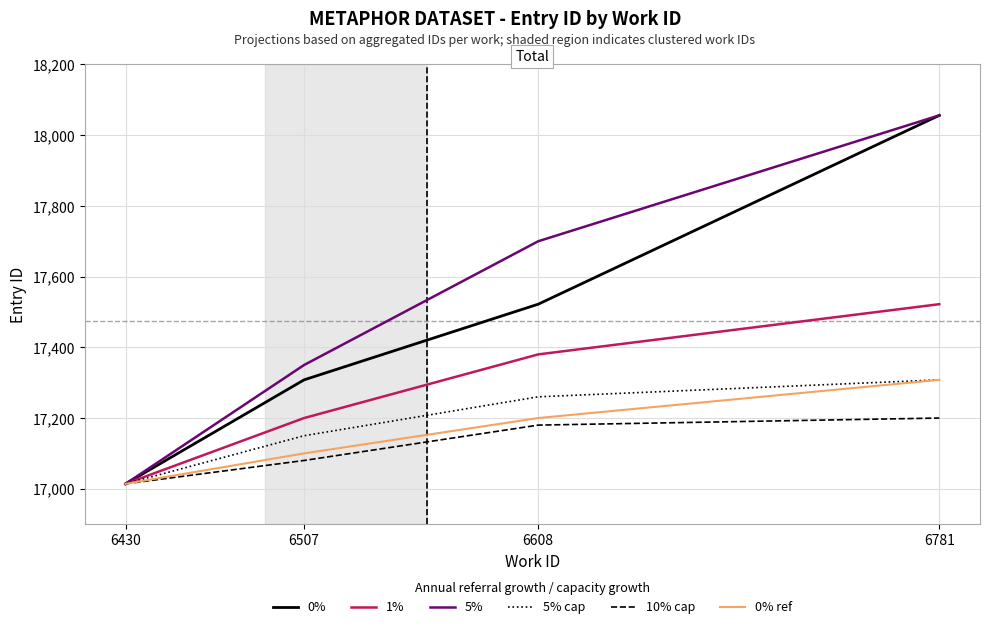

Rank the categories by 5% value from highest to lowest.

6781, 6608, 6507, 6430